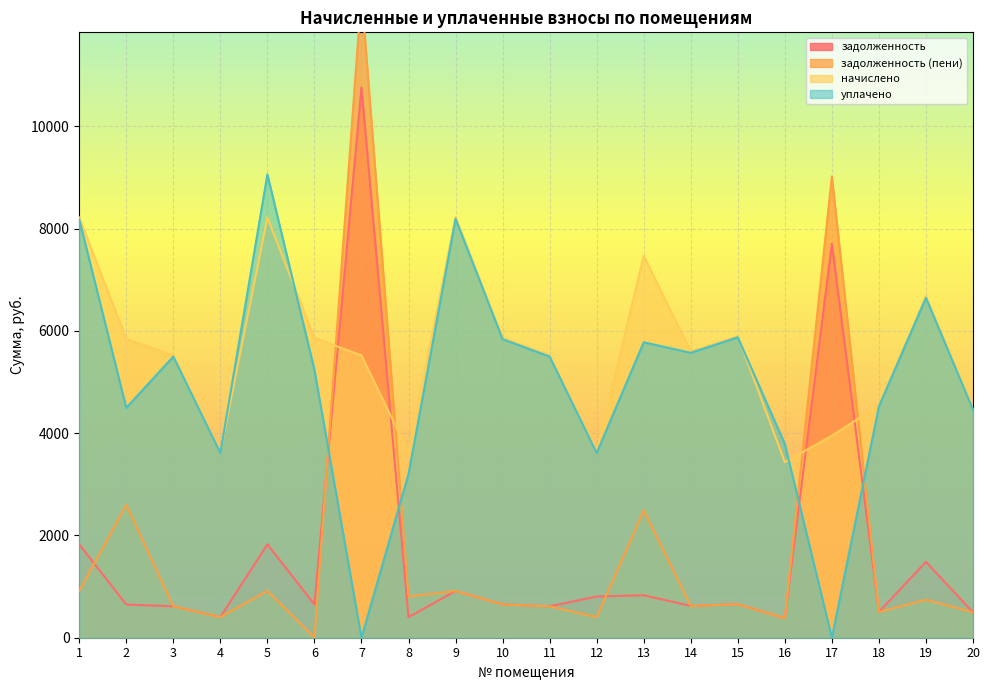

What is the value of the уплачено point at the 20th from the left?

4459.6